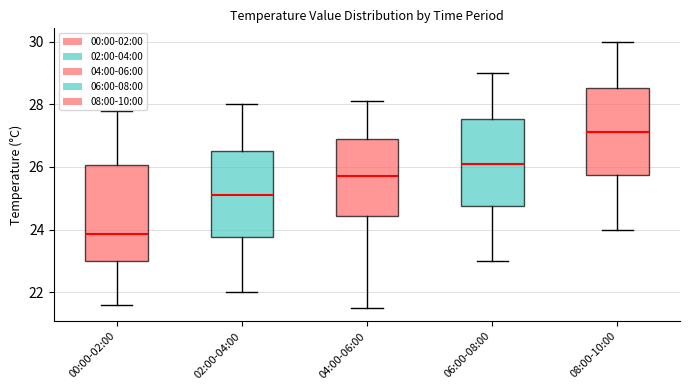

Reading left to right, read every box against the y-axis: the position of its median line, the range the box covers, and the ends of its whiskers. The values are not printed on the chart, so give them approximately, as read against the axis.

00:00-02:00: median 23.8, box 23.0 to 26.0, whiskers 21.6 to 27.8
02:00-04:00: median 25.2, box 23.8 to 26.6, whiskers 22.0 to 28.0
04:00-06:00: median 25.8, box 24.4 to 27.0, whiskers 21.6 to 28.2
06:00-08:00: median 26.2, box 24.8 to 27.6, whiskers 23.0 to 29.0
08:00-10:00: median 27.2, box 25.8 to 28.6, whiskers 24.0 to 30.0